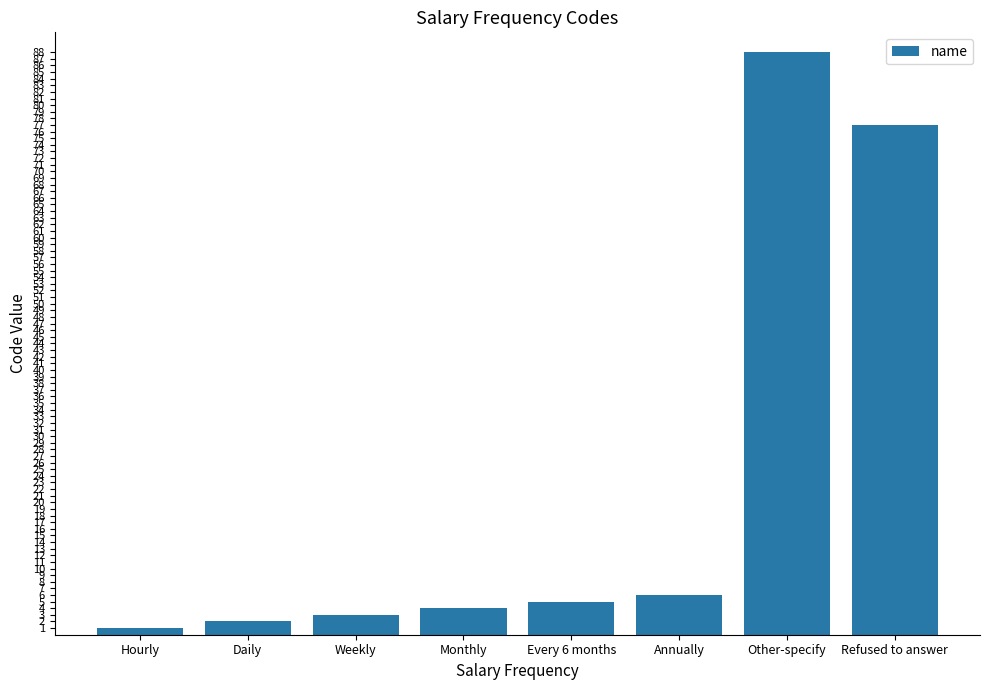

What is the ratio of the value at Every 6 months to the value at Annually?

0.8